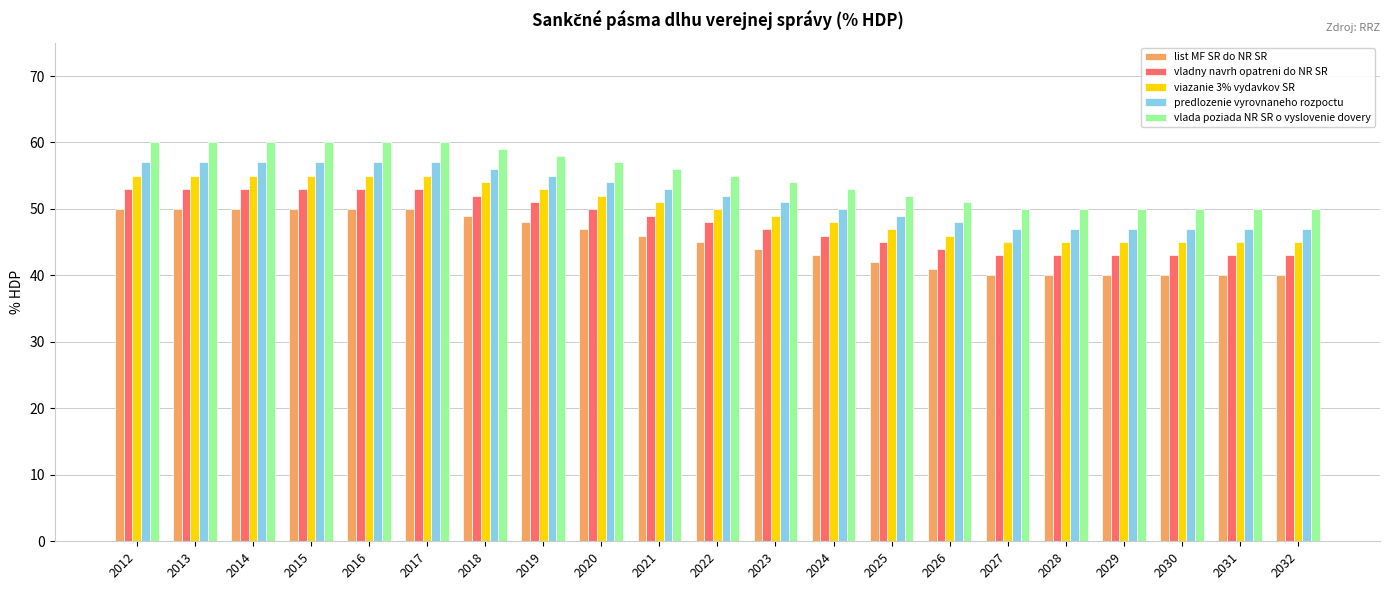

What is the sum of the predlozenie vyrovnaneho rozpoctu values at 2026 and 2019?

103